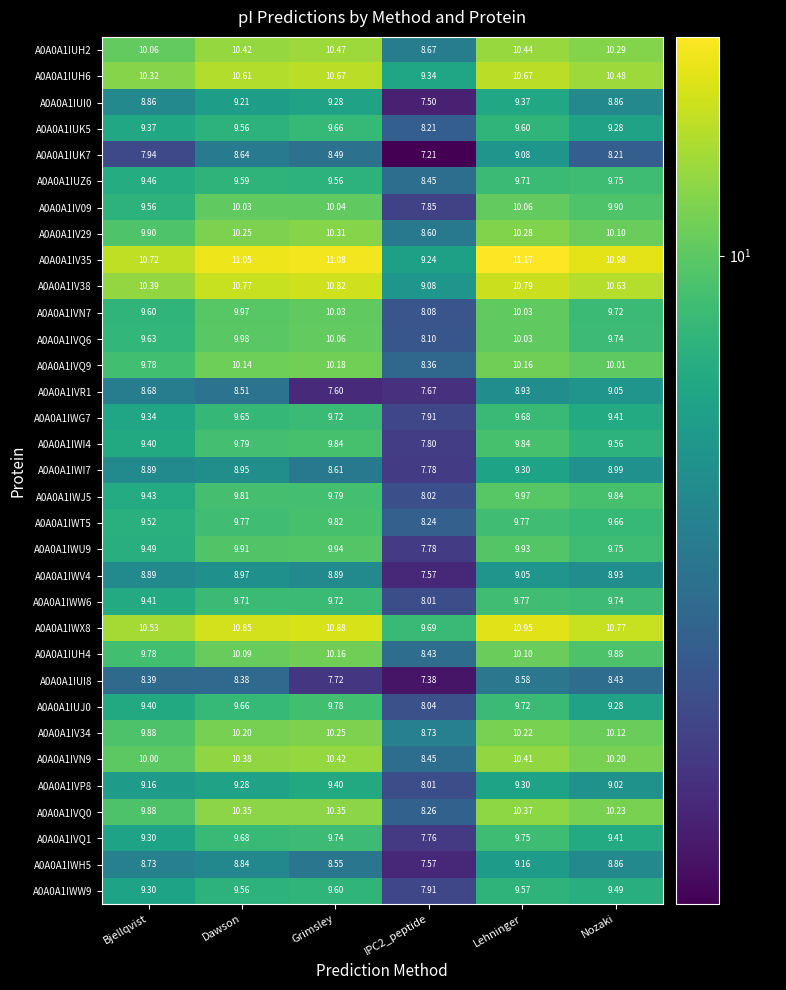

At which category is the sum across all series the highest?

Lehninger